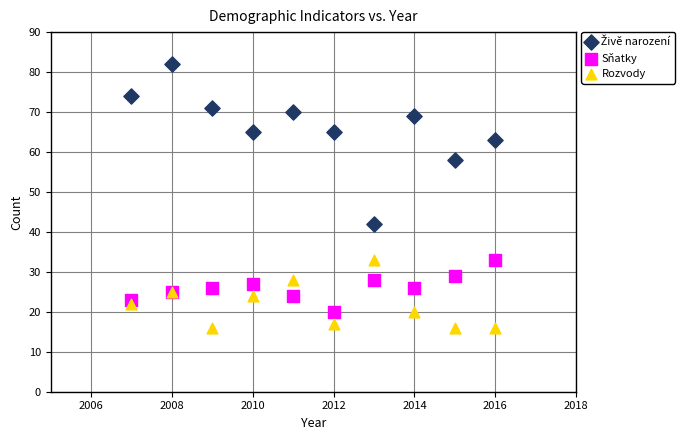

What is the X range (max minus min) for the scatter plot?

9